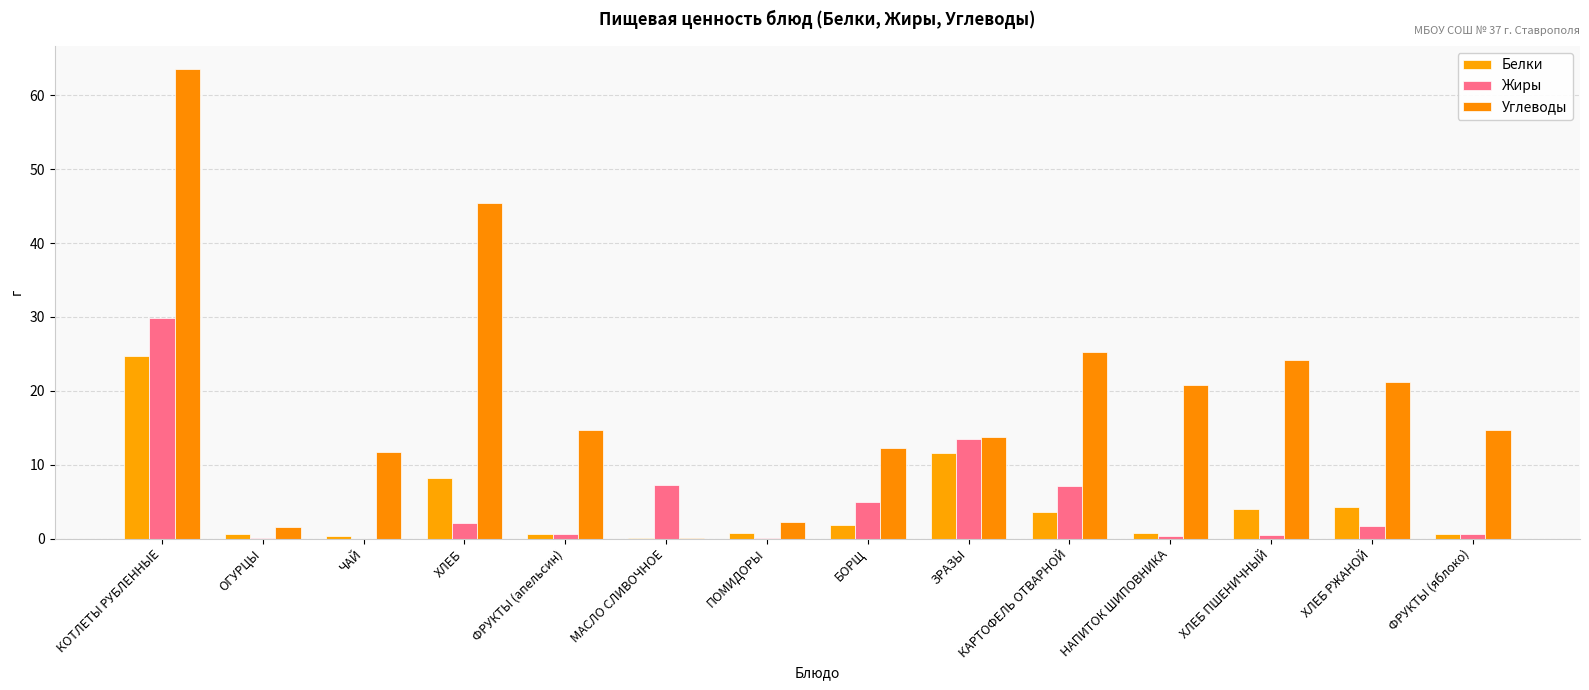

Which series has the largest total across all categories?

Углеводы